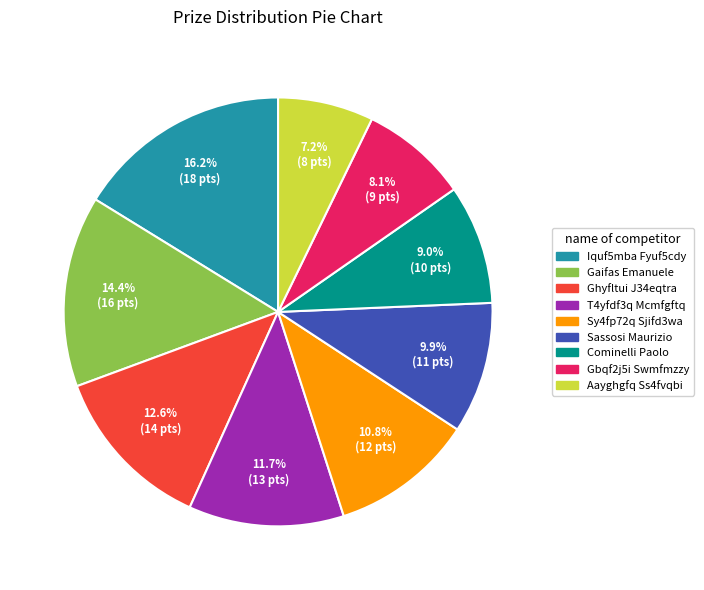

Is it true that Cominelli Paolo is 9% of the pie?

True